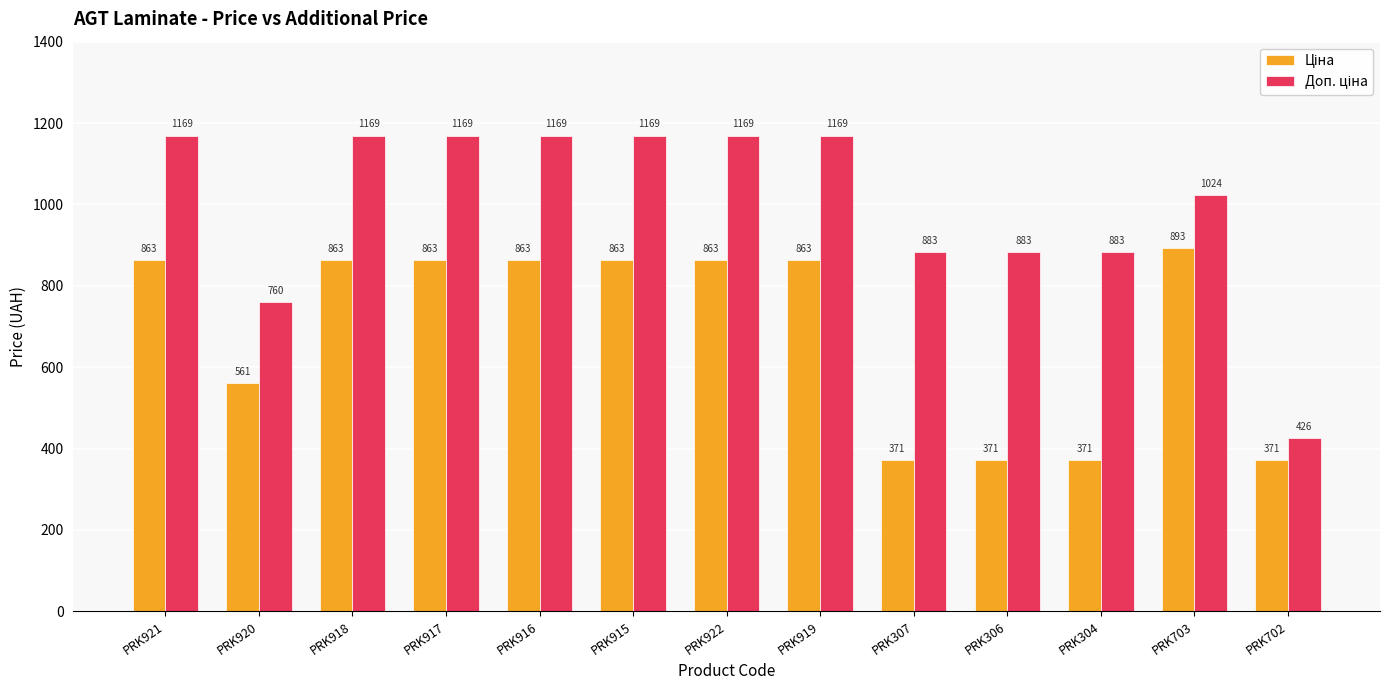

Count the number of data series in this chart.

2